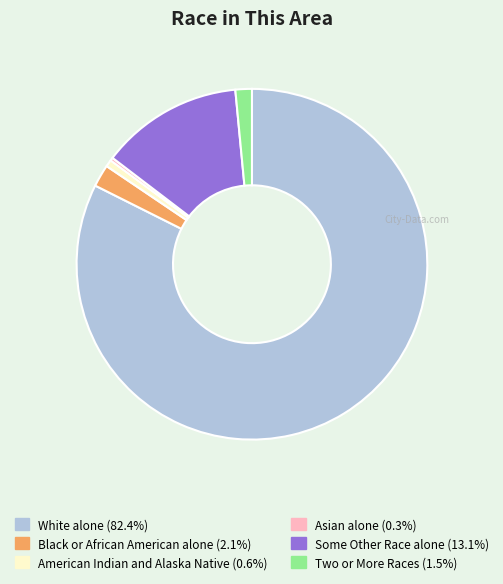

Approximately how many times larger is the value at American Indian and Alaska Native compared to Two or More Races?

0.4